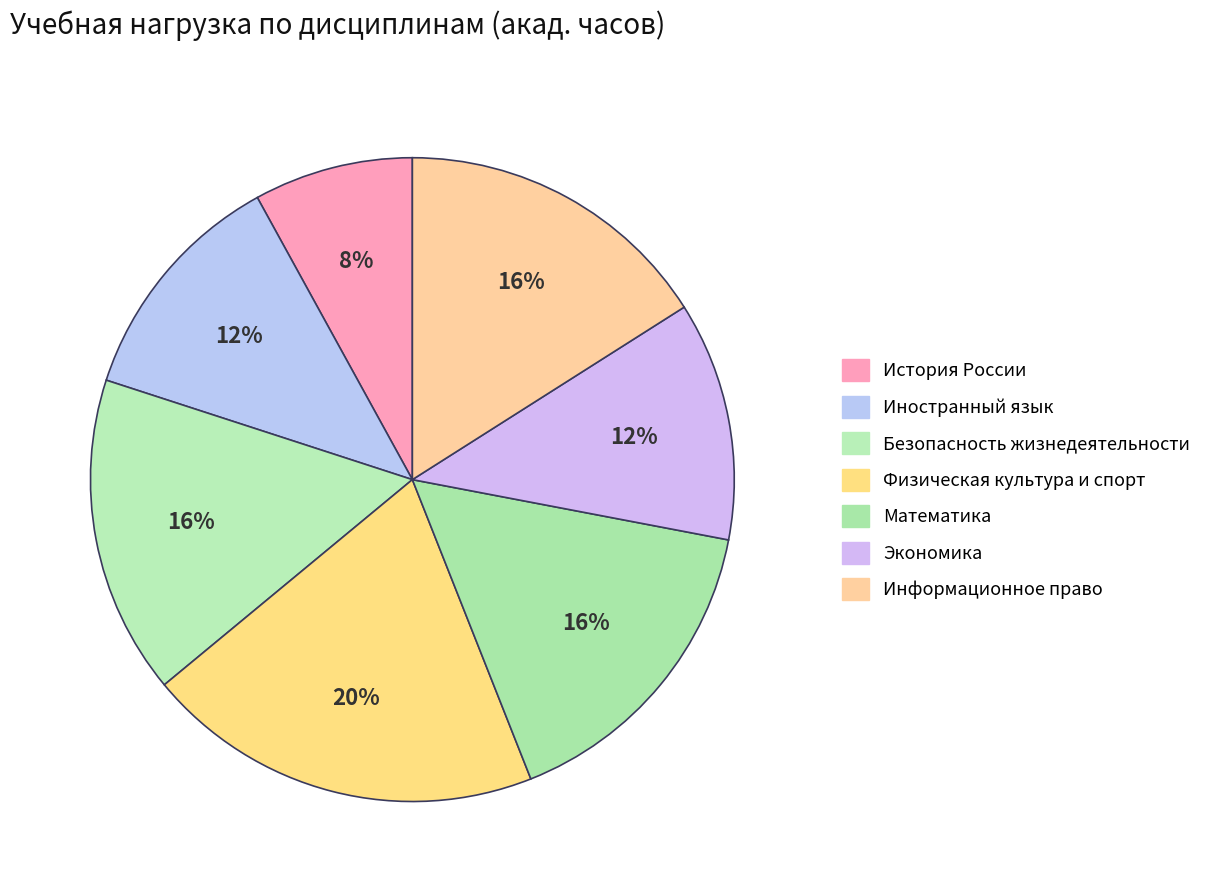

How many segments does this pie chart have?

7